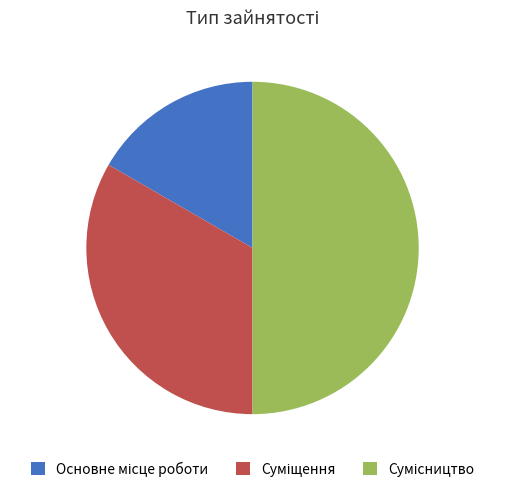

How many slices are in this pie chart?

3